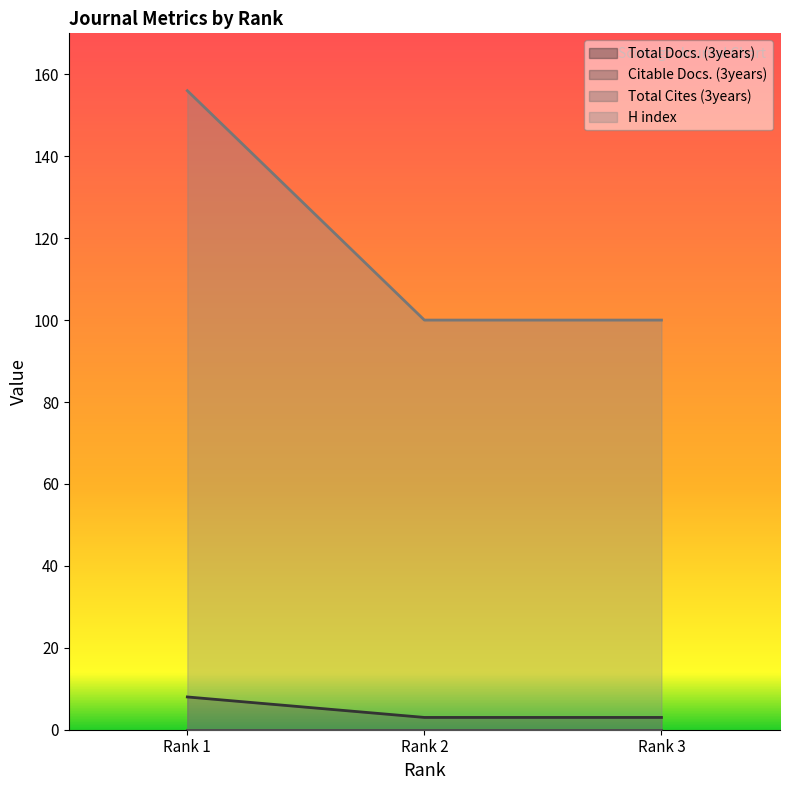

What is the sum of the H index values at Rank 3 and Rank 2?

200